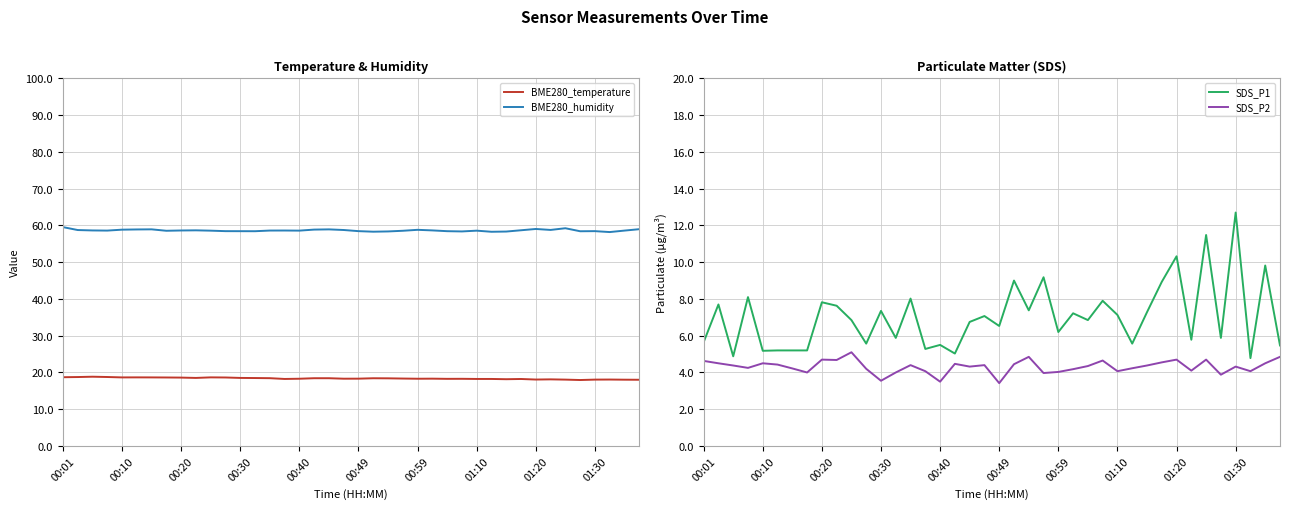

Between 21 and 34, which series saw the biggest shift?

SDS_P1